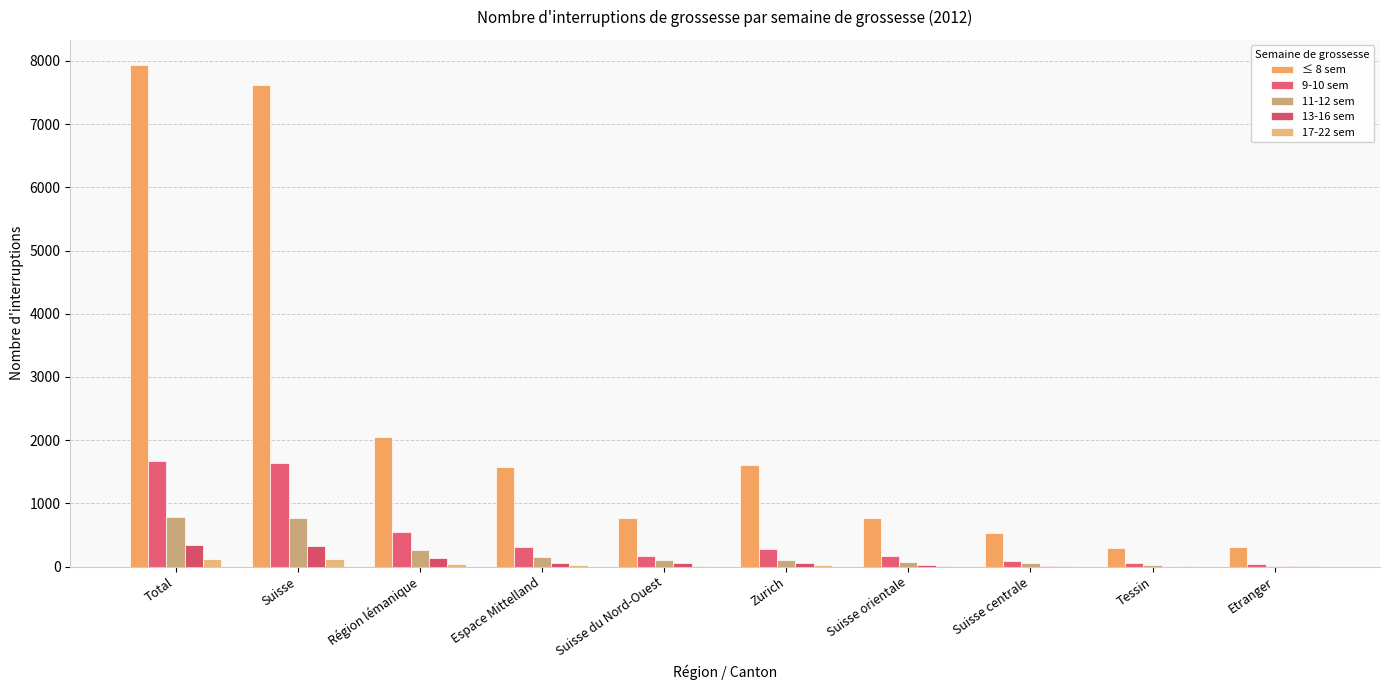

What is the difference between the highest and lowest values at Zurich?

1595